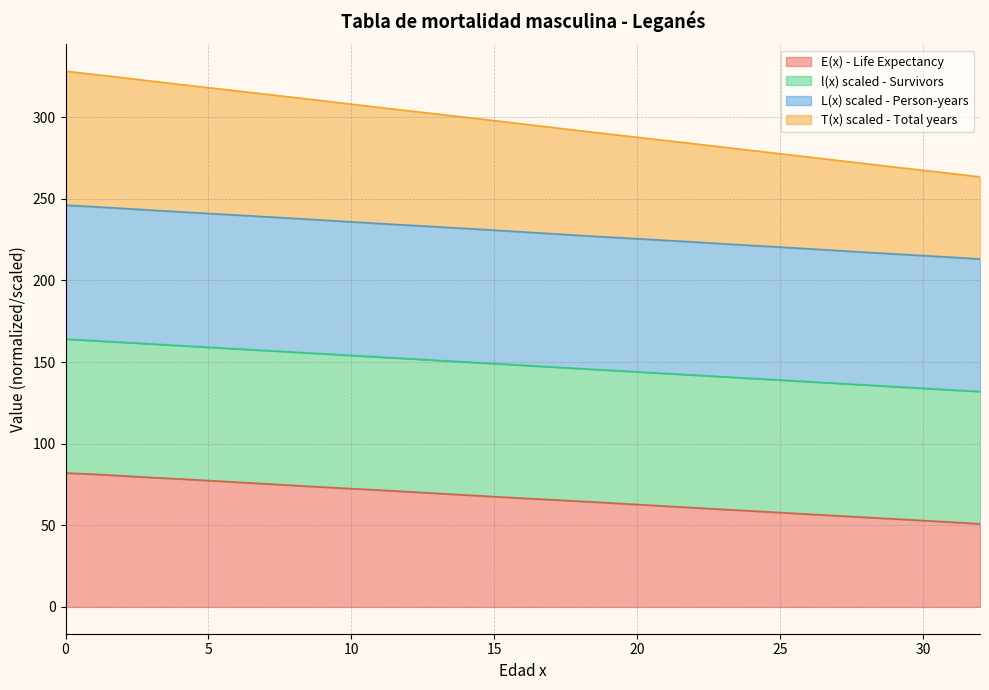

What is the maximum value for E(x) - Life Expectancy?

82.0